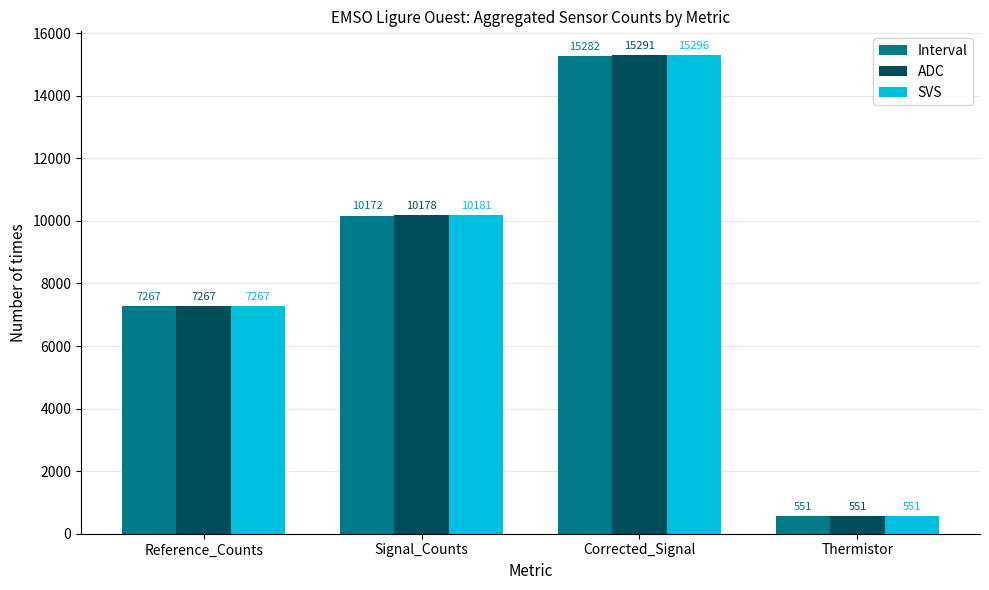

List the series in order of their overall mean, highest first.

SVS, ADC, Interval